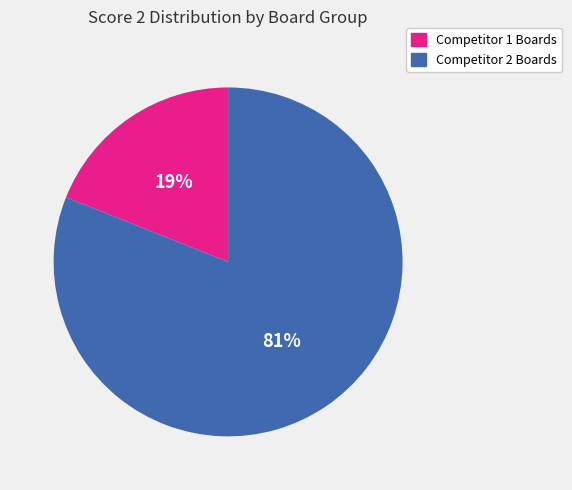

Does any single category account for the majority?

Yes